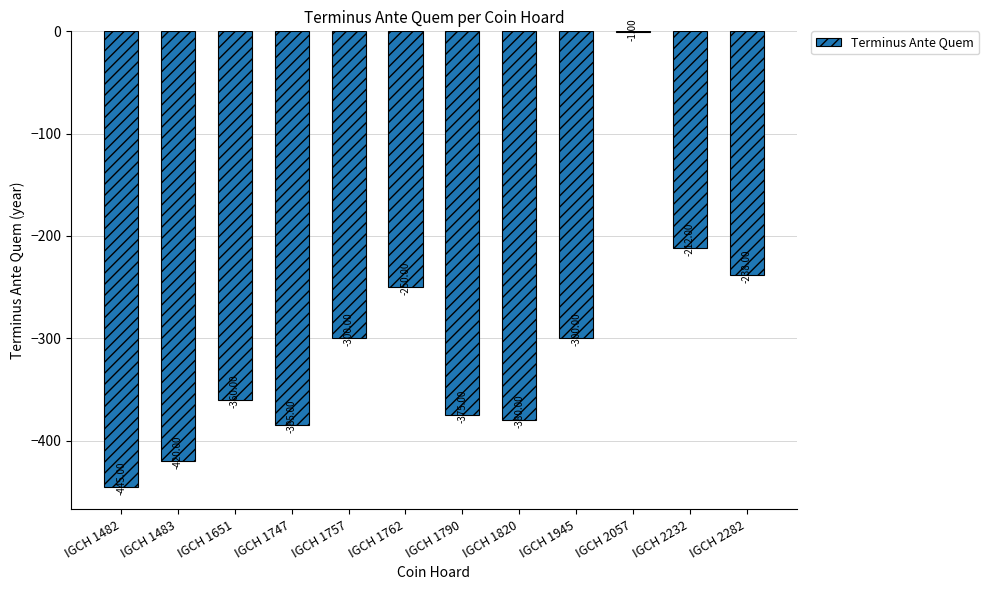

What is the greatest value displayed?

-1